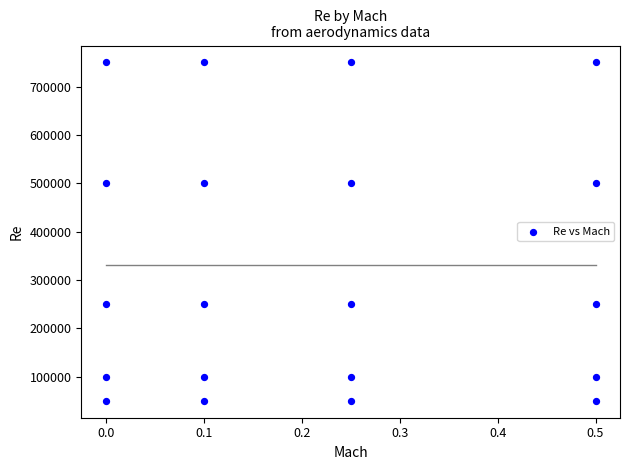

What is the range of Y values (max minus min)?

700000